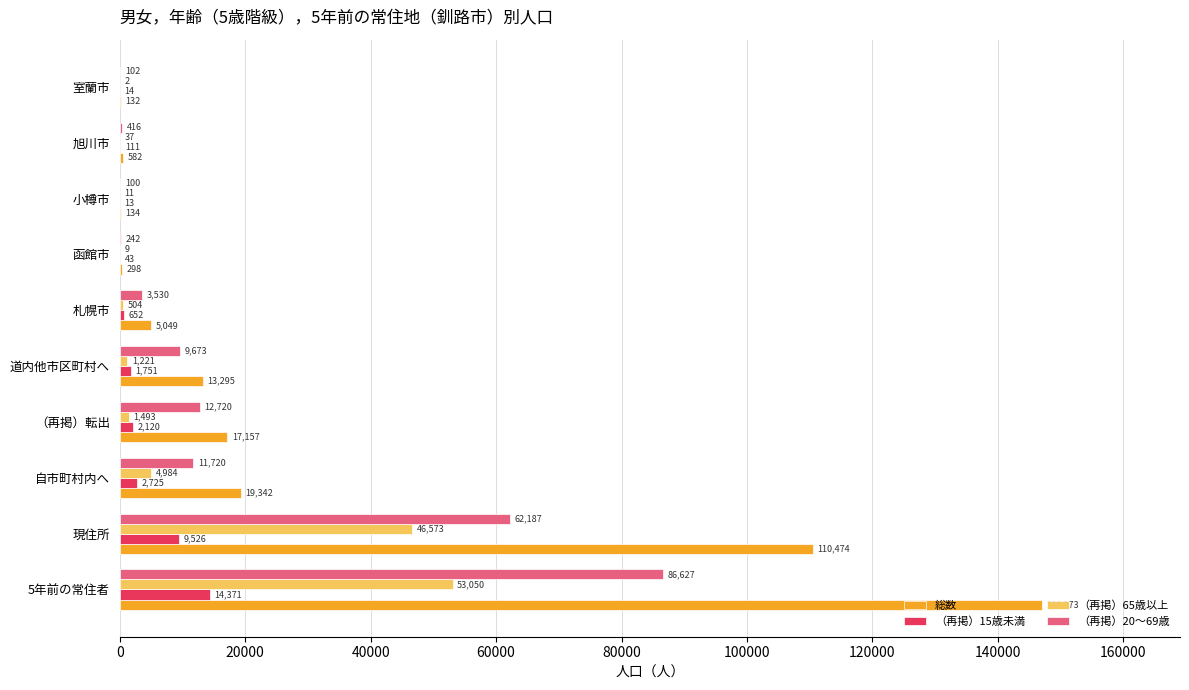

What is the highest value of the 総数 series?

146973